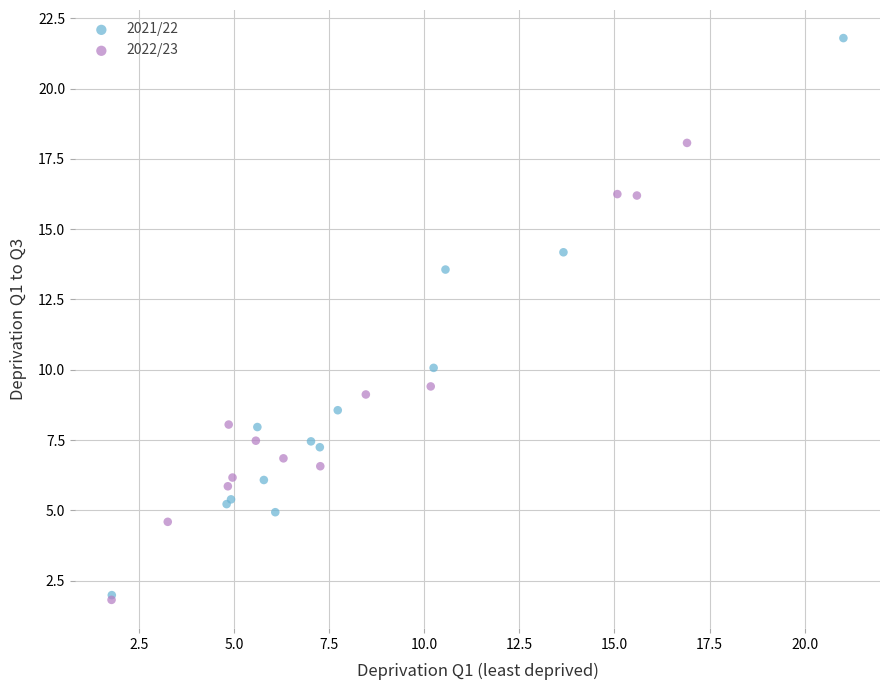

What are all the series names shown in the legend?

2021/22, 2022/23